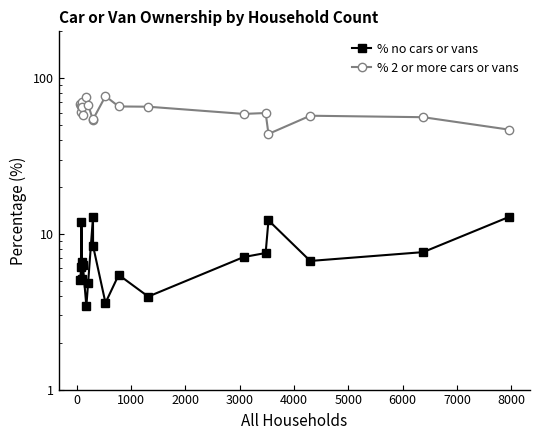

True or false: % 2 or more cars or vans and % no cars or vans intersect in this chart.

False